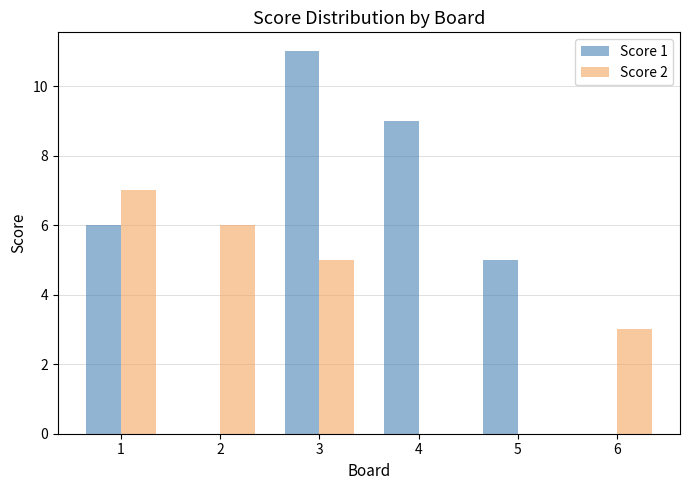

What is the maximum value for Score 1?

11